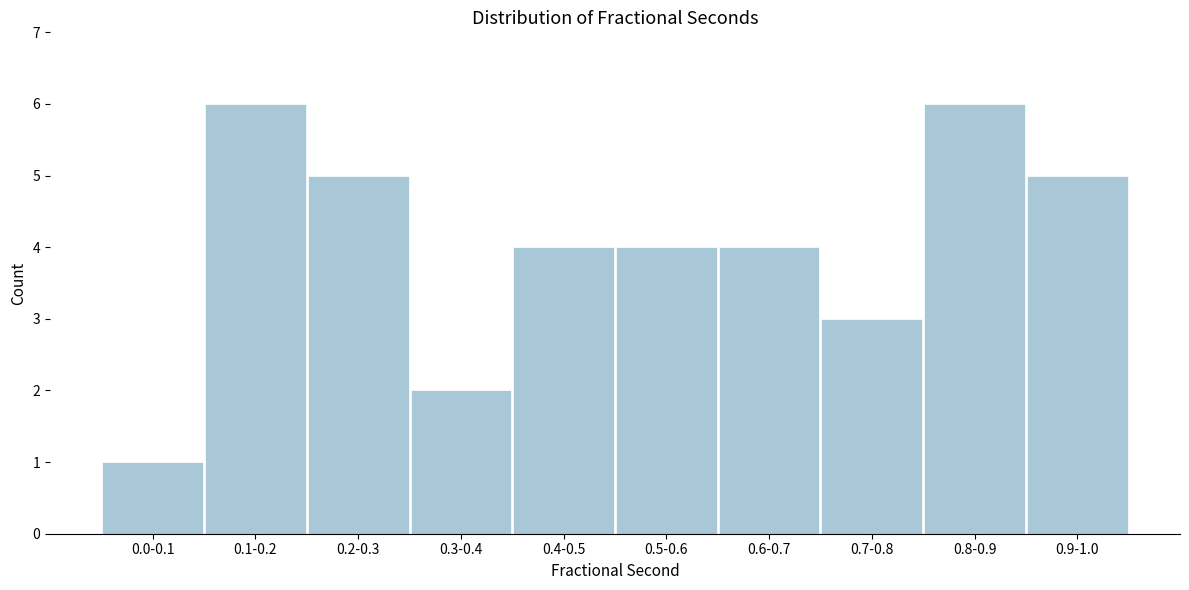

Reading right to left, extract all data points from this chart.

5	6	3	4	4	4	2	5	6	1